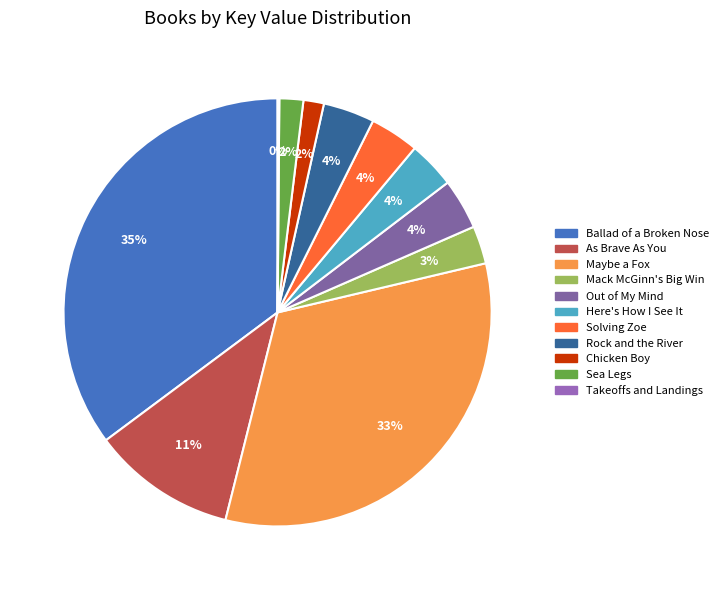

To the nearest percent, what percentage of the pie is Ballad of a Broken Nose?

35%